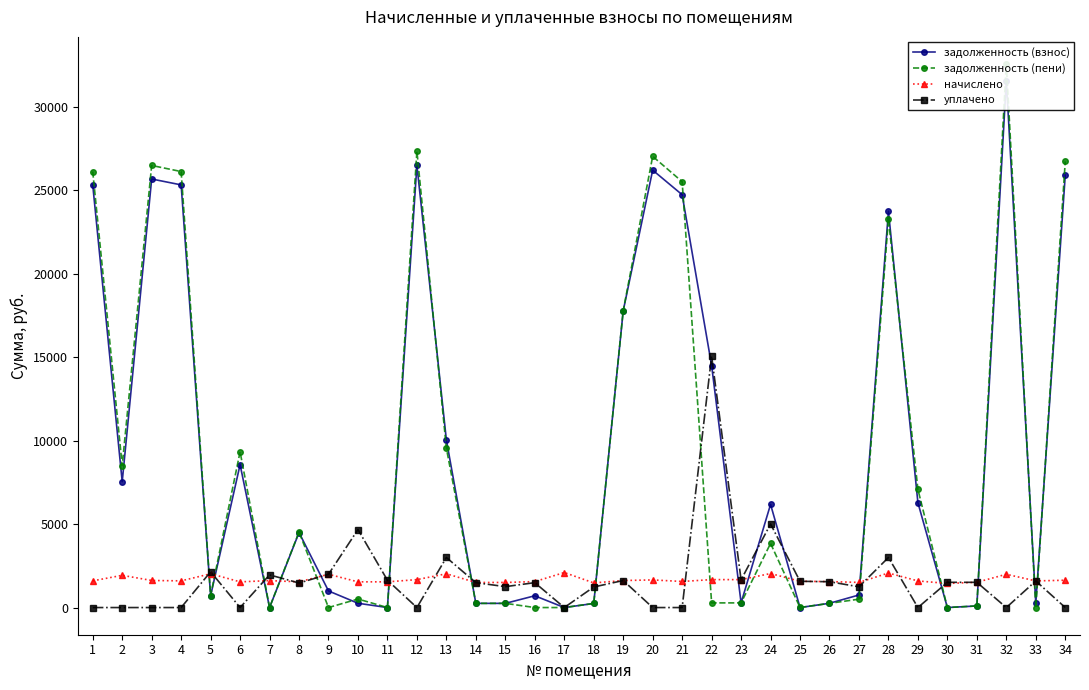

True or false: задолженность (пени) and начислено intersect in this chart.

True